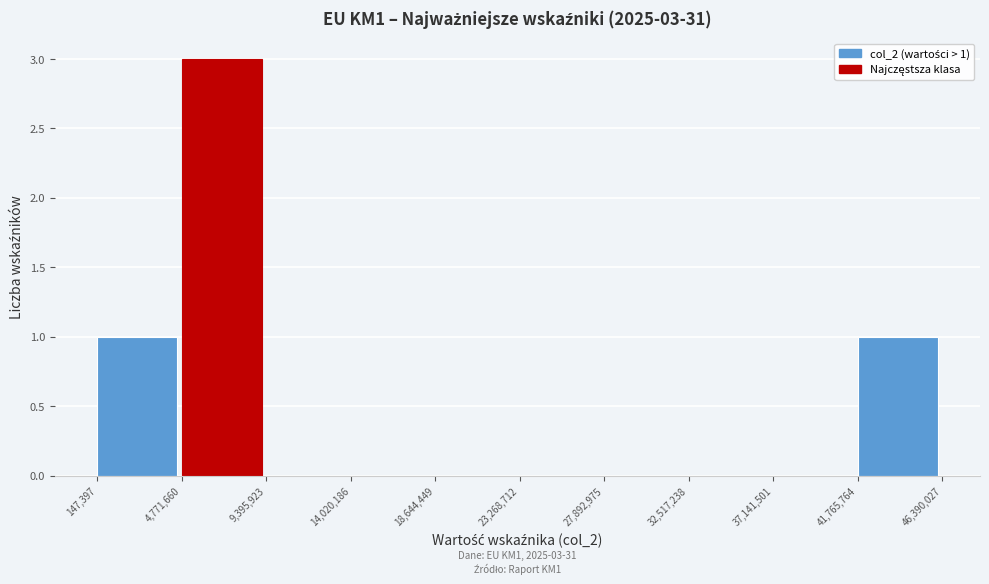

Over which range of the x-axis is the bar tallest?

4,771,660 to 9,395,923